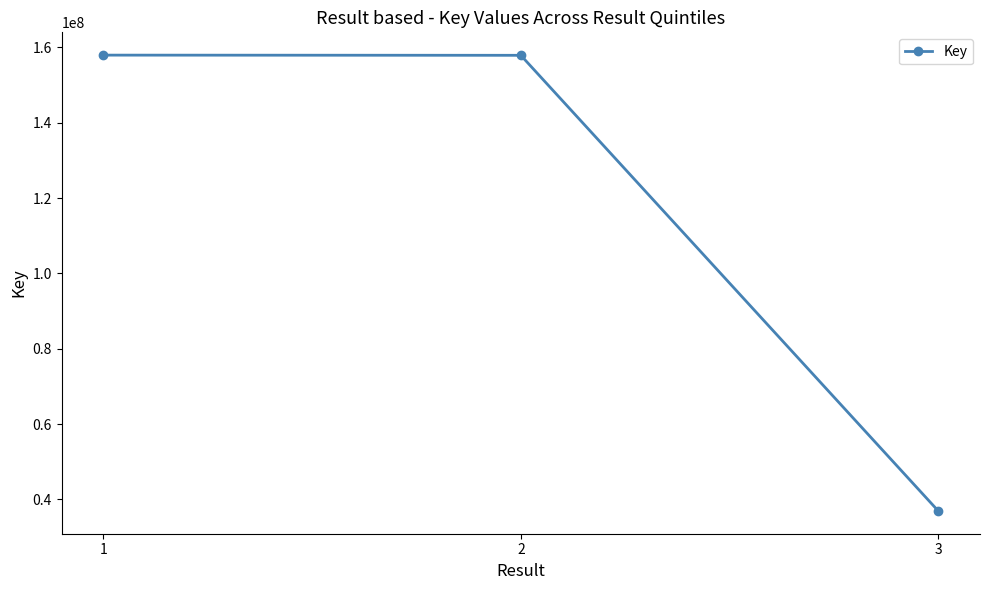

What is the change in value from 1 to 2?

-49502